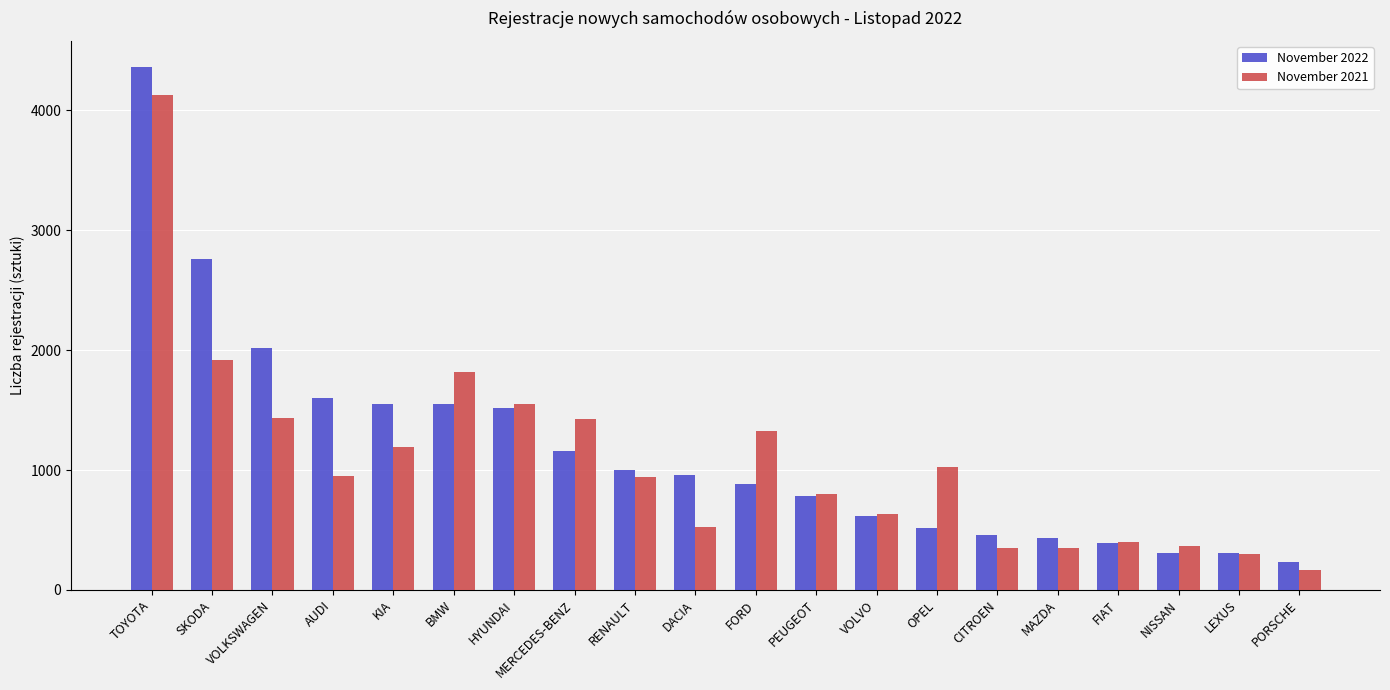

What are all the series names shown in the legend?

November 2022, November 2021